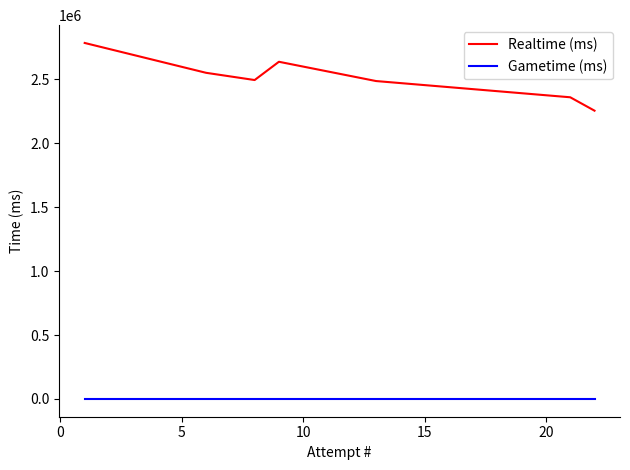

What is the difference between the maximum and minimum values in the Realtime (ms) series?

529624